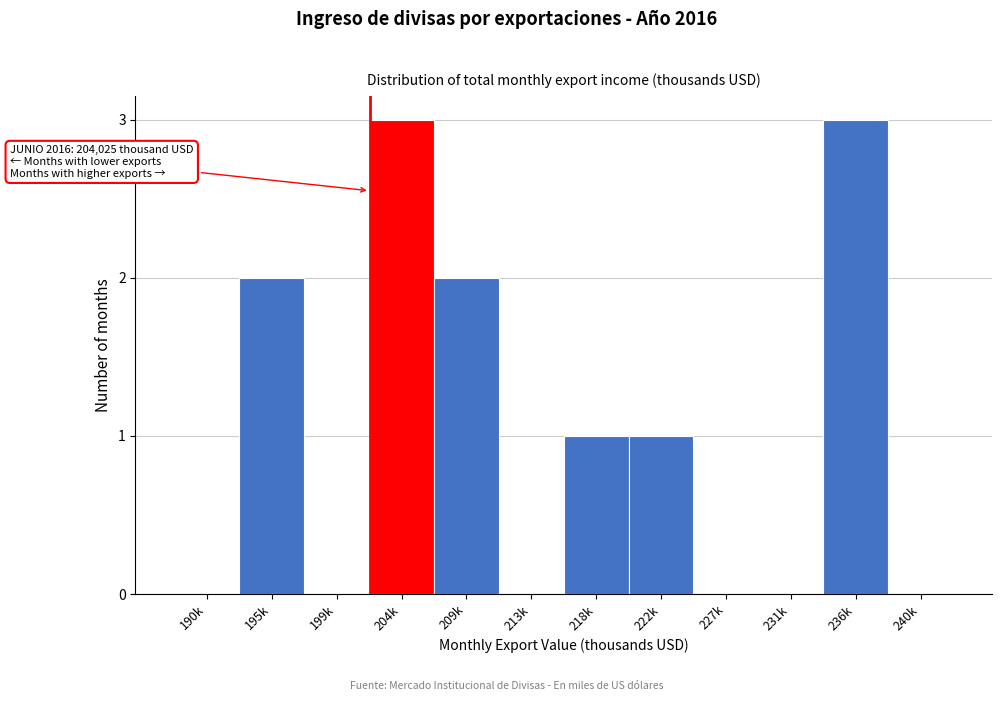

Reading left to right, extract all data points from this chart.

190k=0	195k=2	199k=0	204k=3	209k=2	213k=0	218k=1	222k=1	227k=0	231k=0	236k=3	240k=0